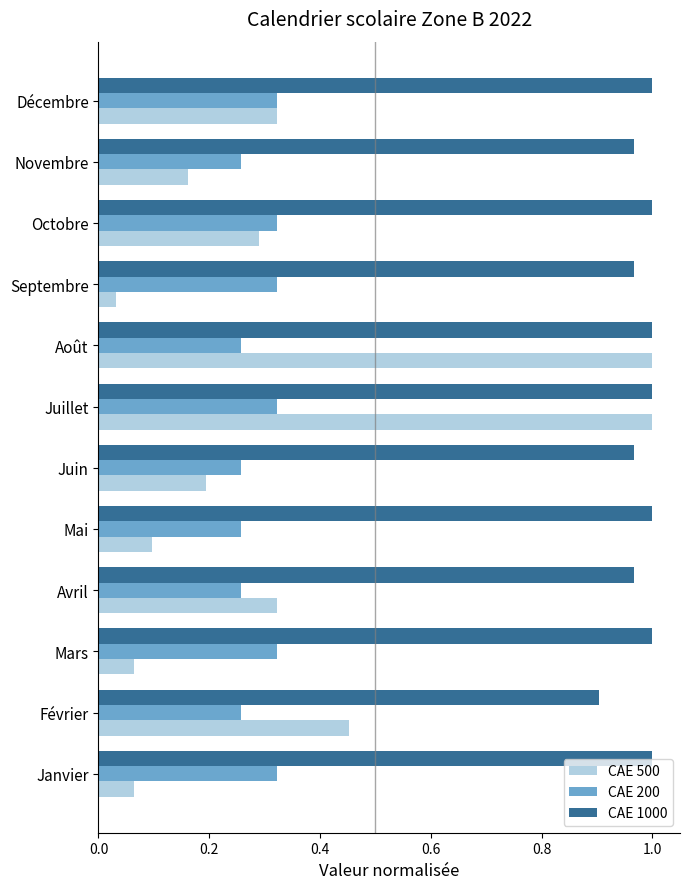

True or false: CAE 200 has a value of 0.5 at Décembre.

False